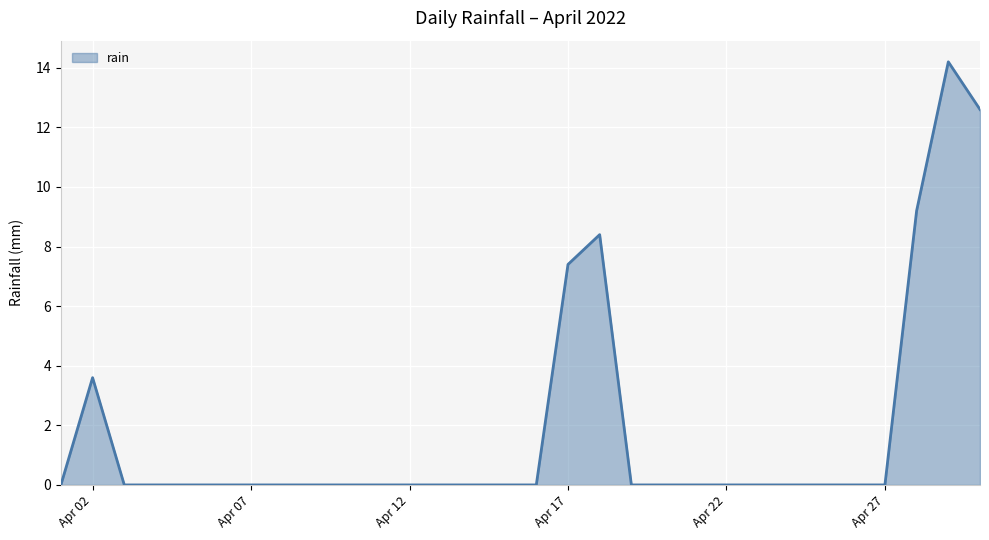

What is the maximum value shown in the chart?

14.2